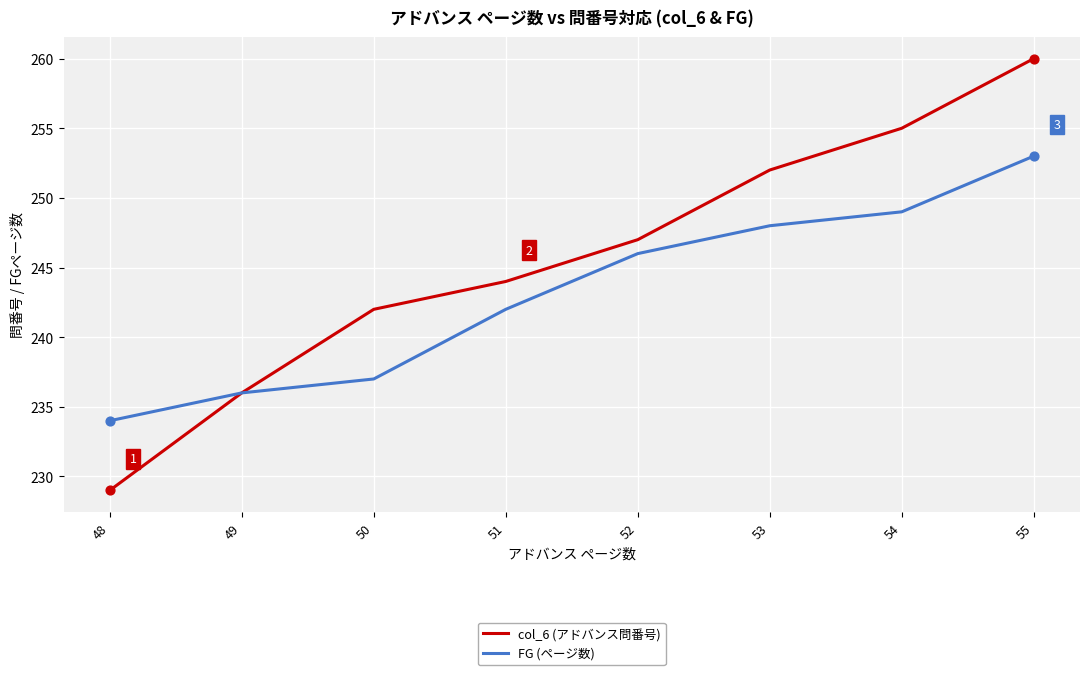

Is the value of FG (ページ数) at 50 greater than the value of col_6 (アドバンス問番号) at 54?

No